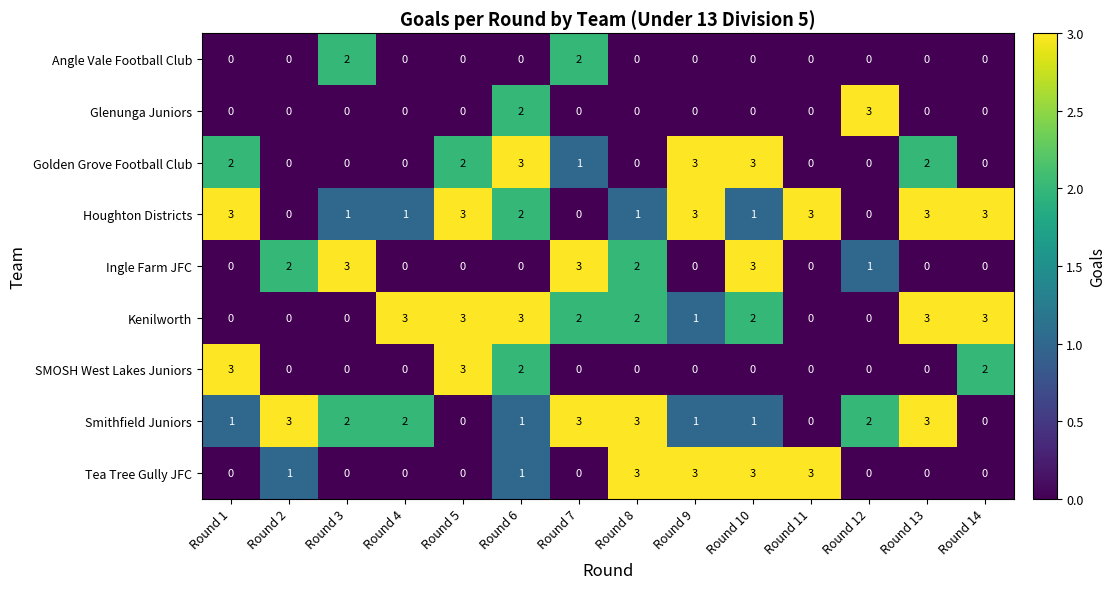

What is the highest value of the Golden Grove Football Club series?

3